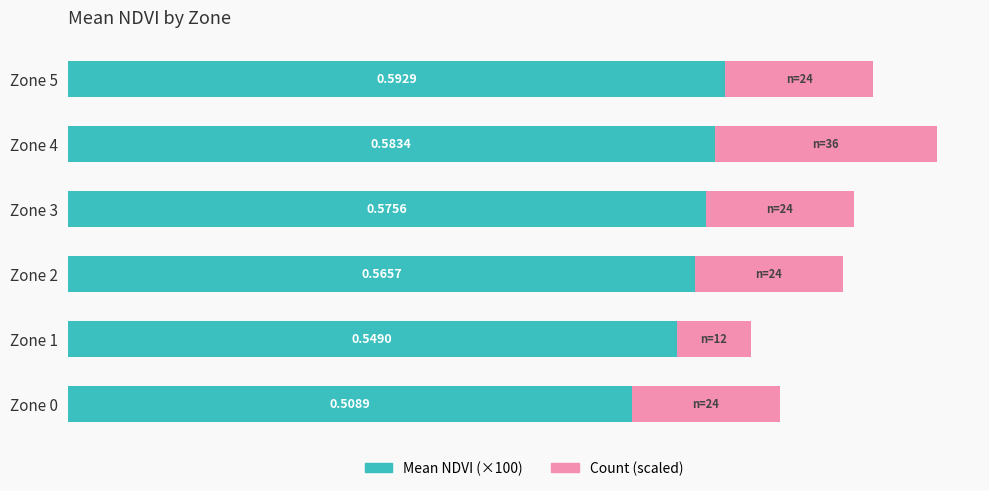

What are all the series names shown in the legend?

Mean NDVI (×100), Count (scaled)